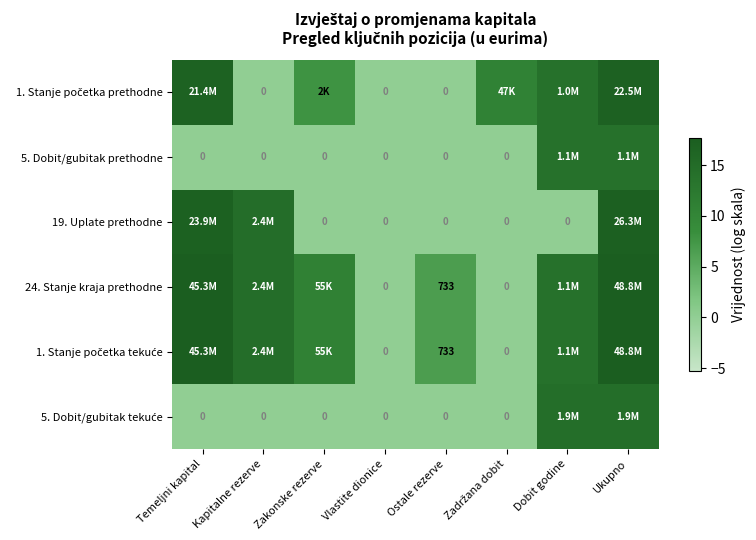

What is the difference between the highest and lowest values at Zadržana dobit?

10.8